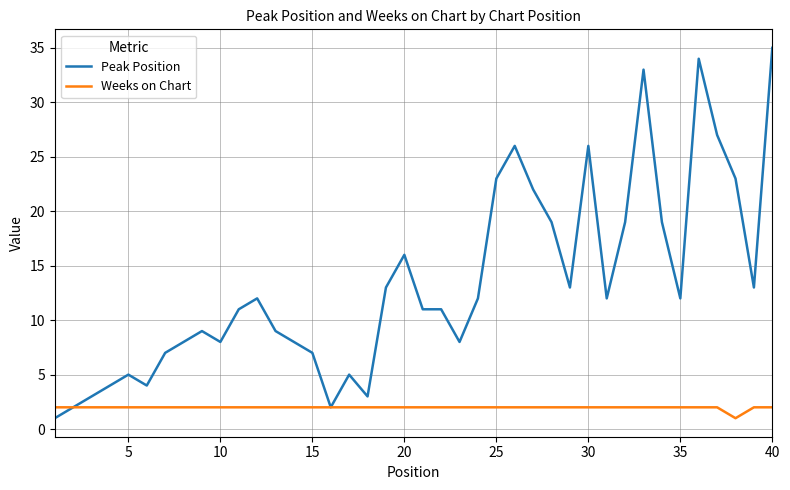

Which series has the largest total across all categories?

Peak Position